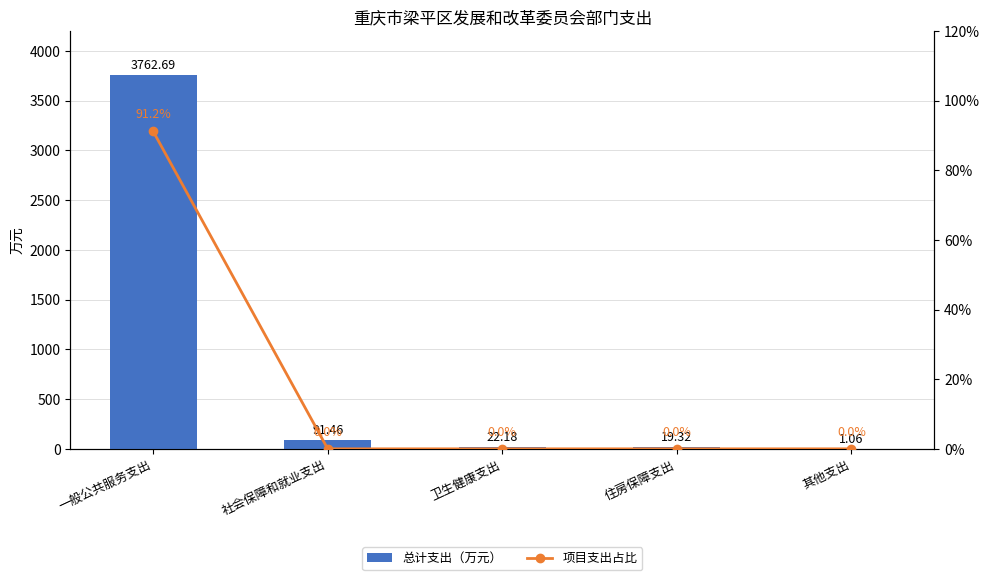

How many categories are shown in the chart?

5